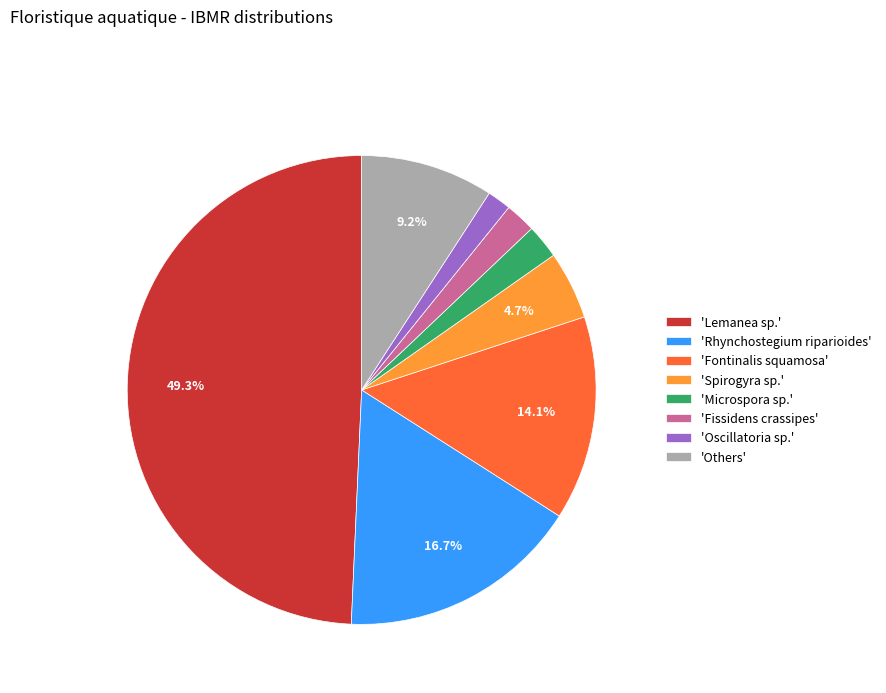

What is the largest slice in the pie chart?

'Lemanea sp.'